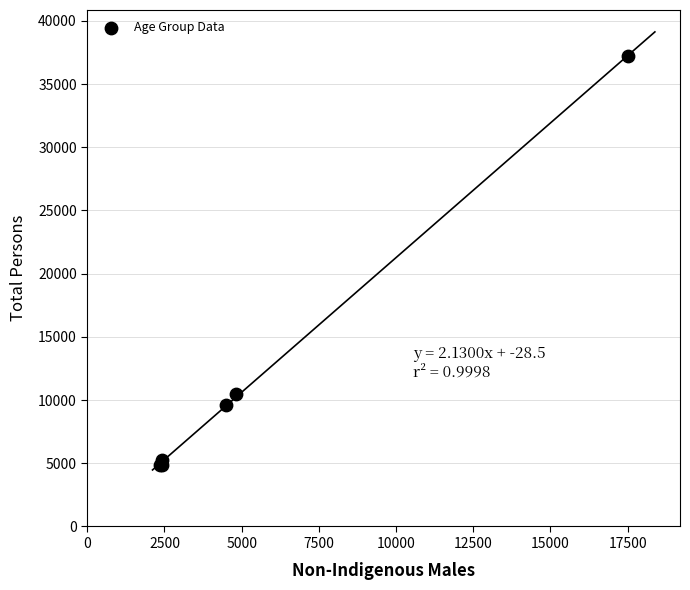

What Y value in the scatter plot is closest to 21035?

10446